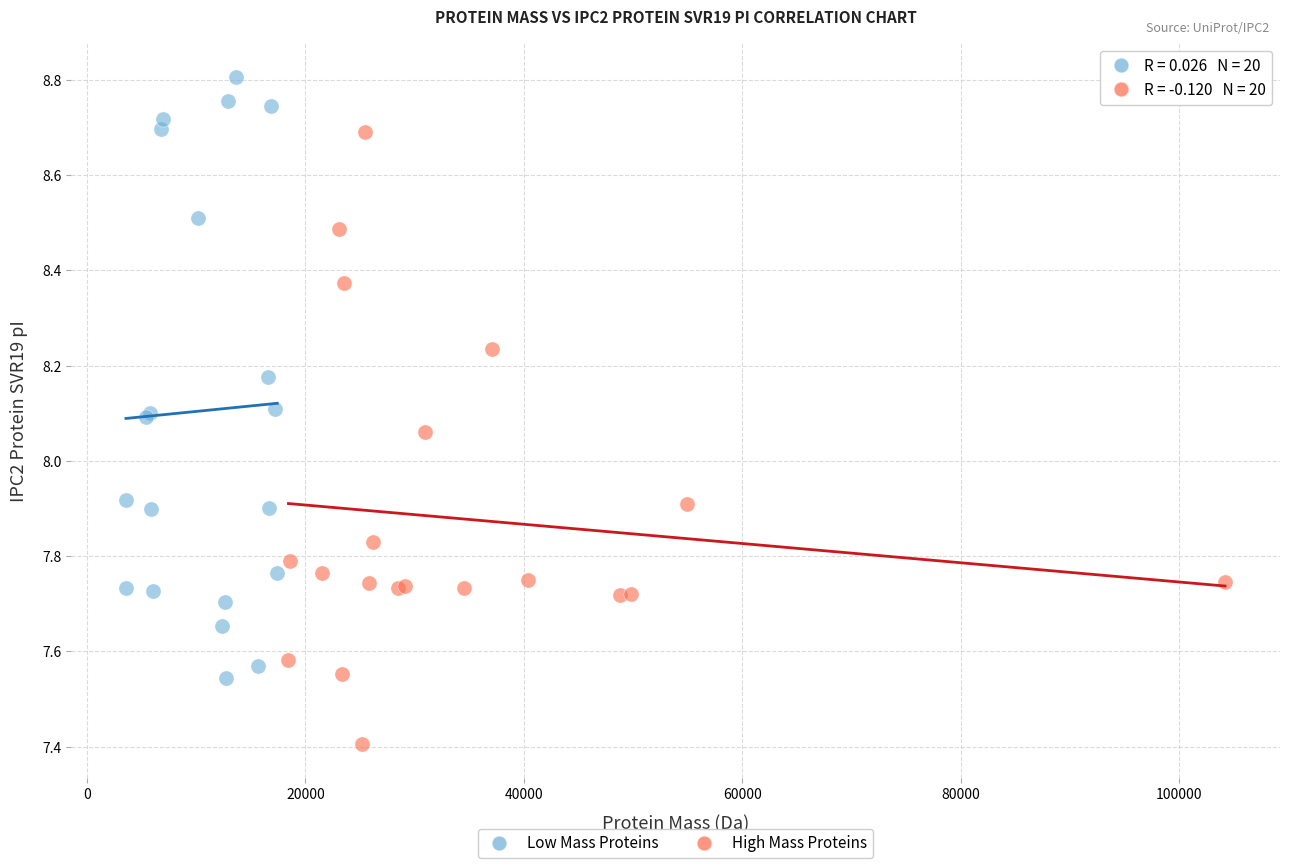

Which series reaches the minimum Y coordinate?

High Mass Proteins